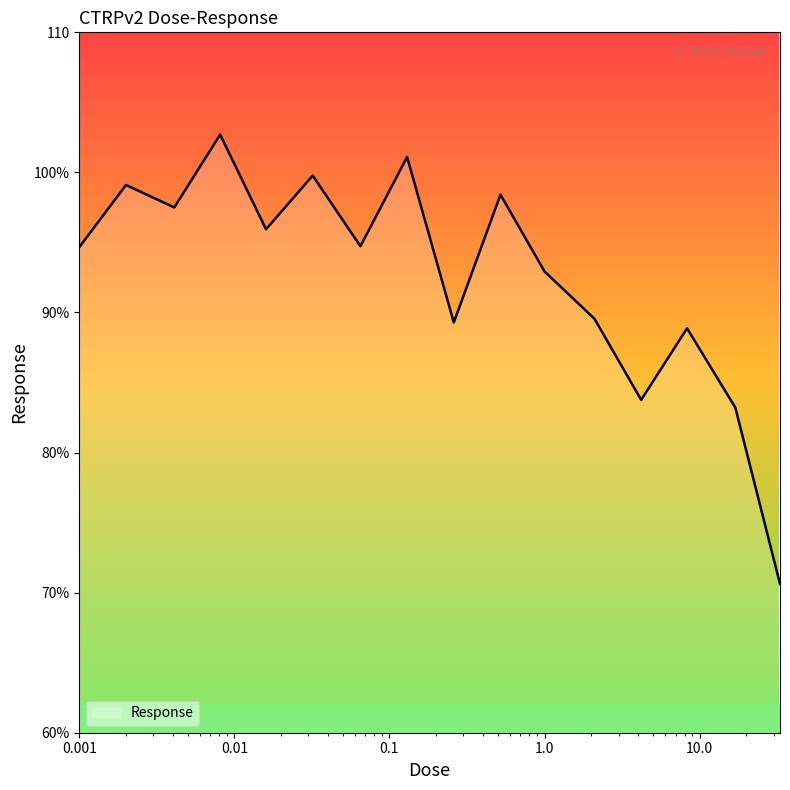

What is the smallest value displayed?

70.6